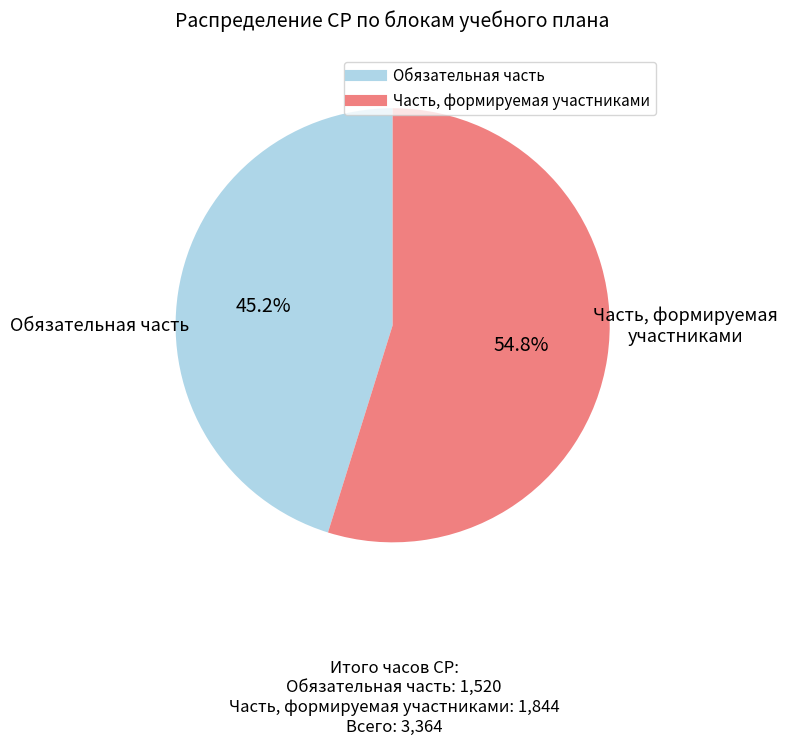

Does any single category account for the majority?

Yes